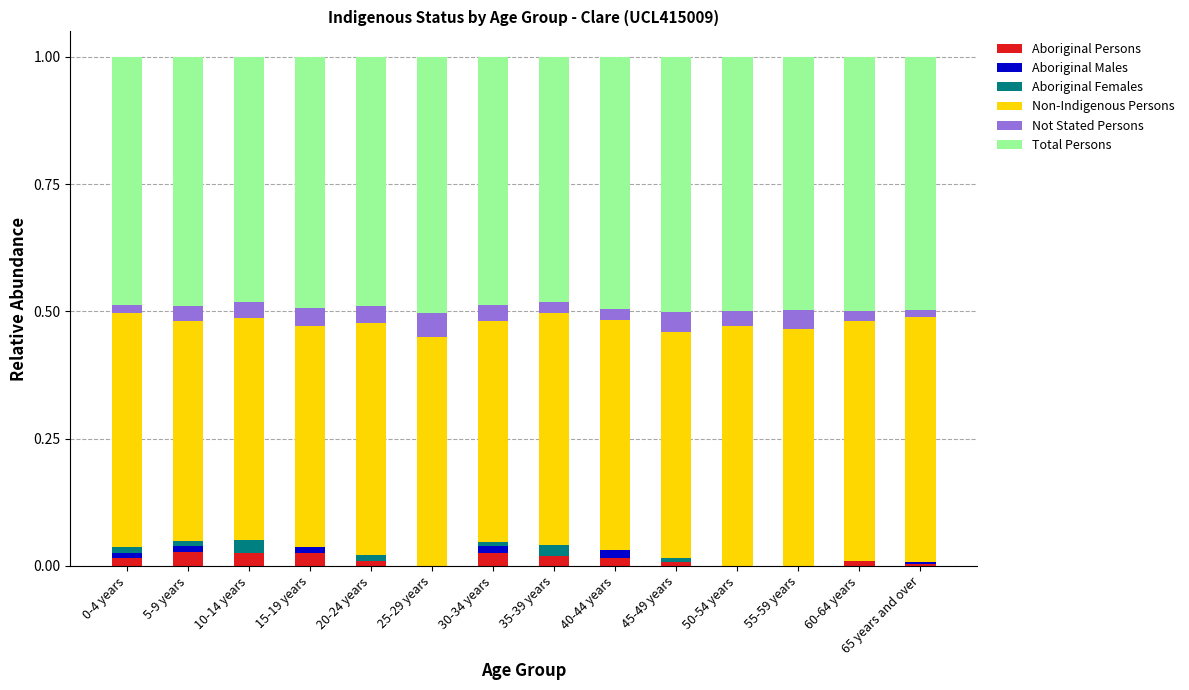

How many data points does each series have?

14